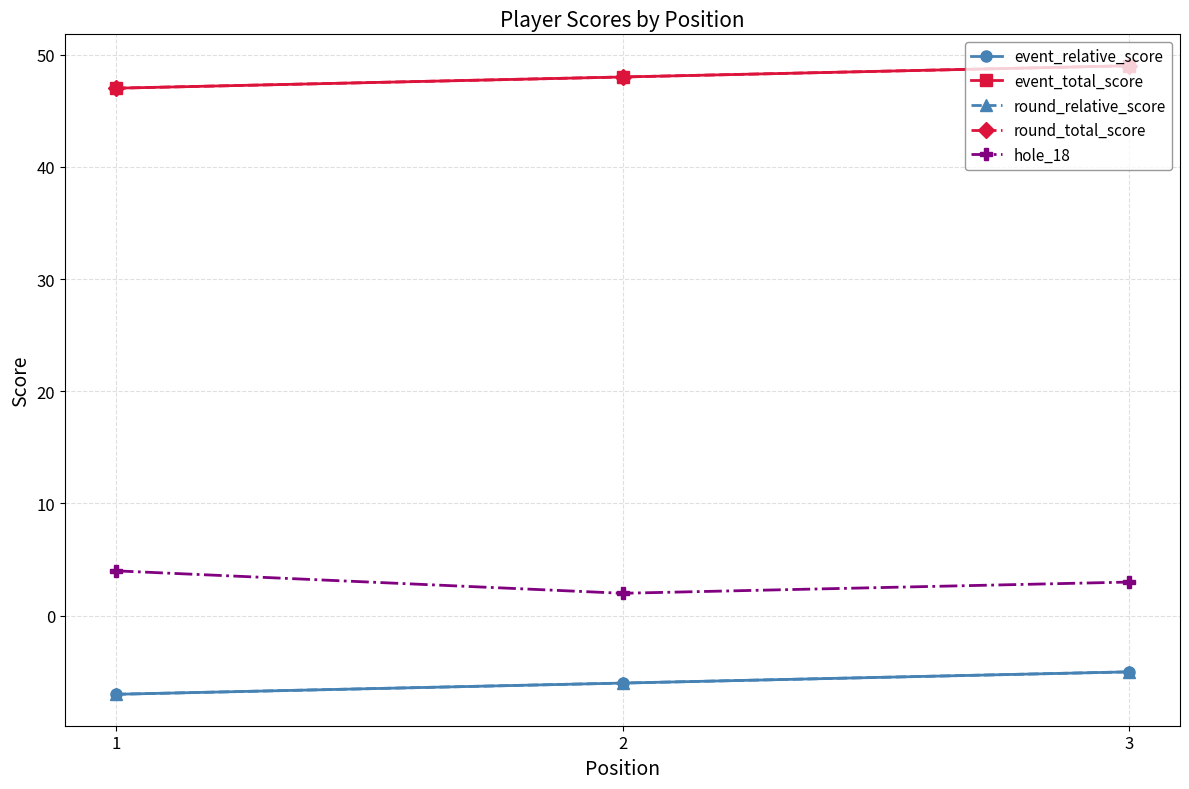

Reading right to left, list all the values displayed in this chart.

event_relative_score: -5	-6	-7
event_total_score: 49	48	47
round_relative_score: -5	-6	-7
round_total_score: 49	48	47
hole_18: 3	2	4